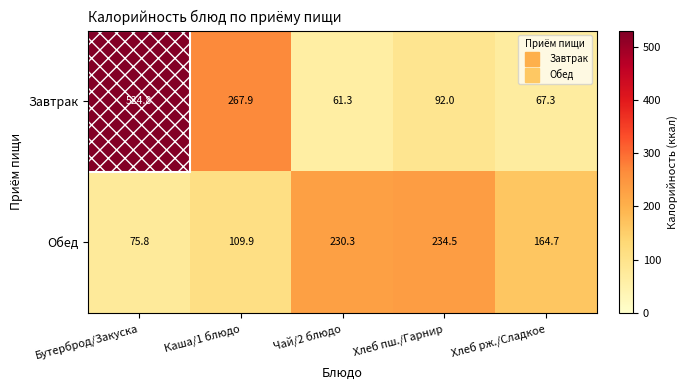

Which category has the highest value across all series?

Бутерброд/Закуска